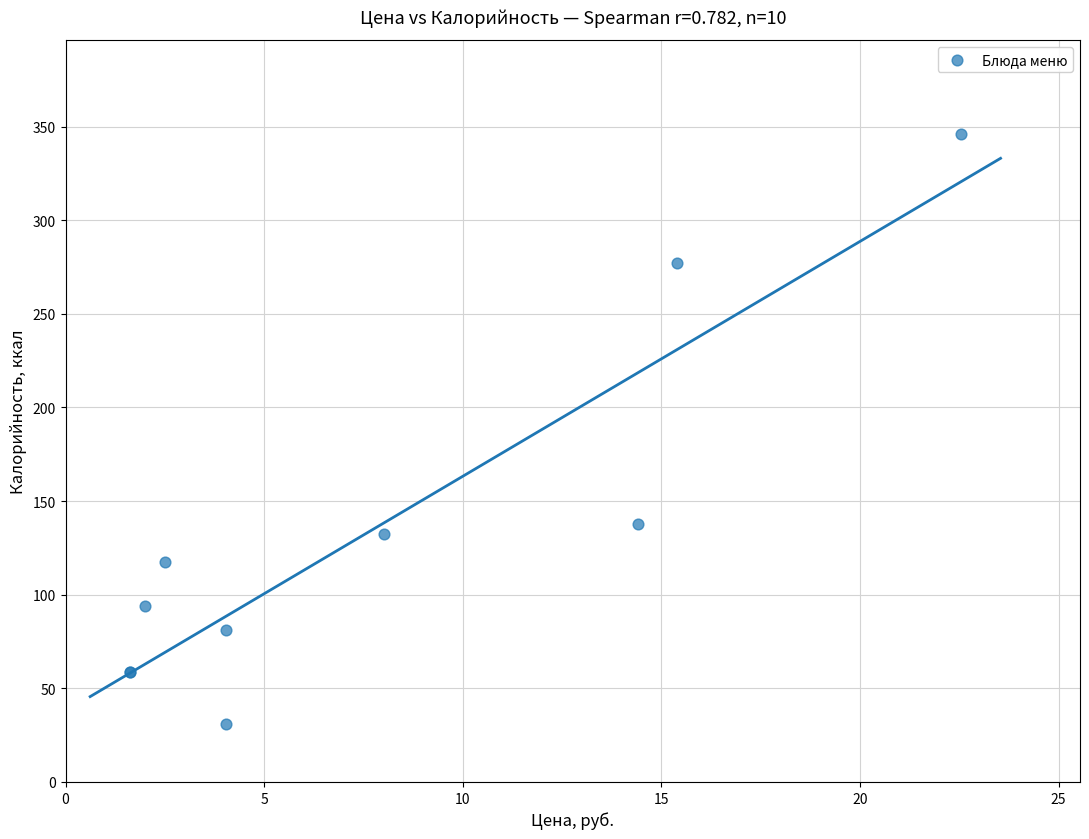

What Y value in the scatter plot is closest to 188?

138.0